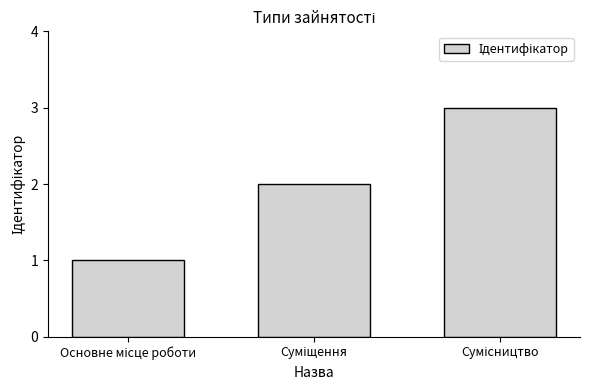

What is the maximum value shown in the chart?

3